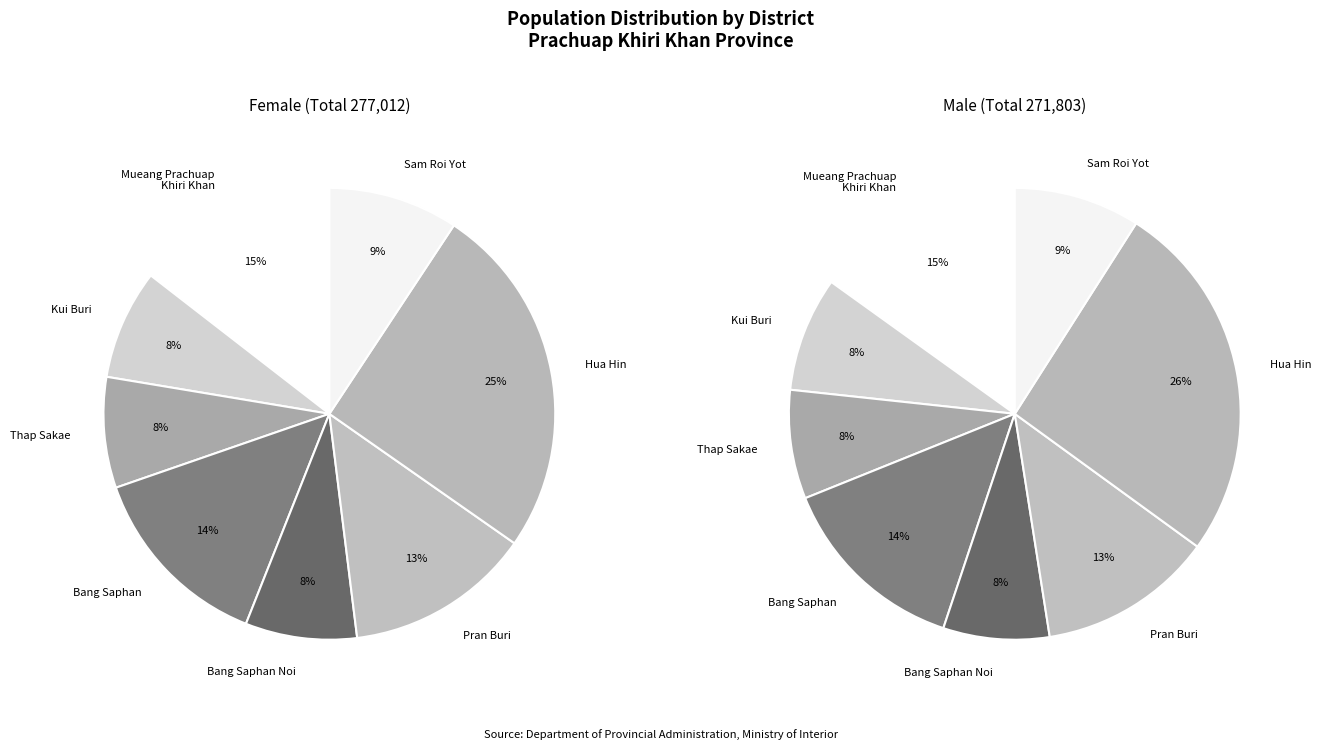

To the nearest percent, what portion does Mueang Prachuap
Khiri Khan represent?

15%